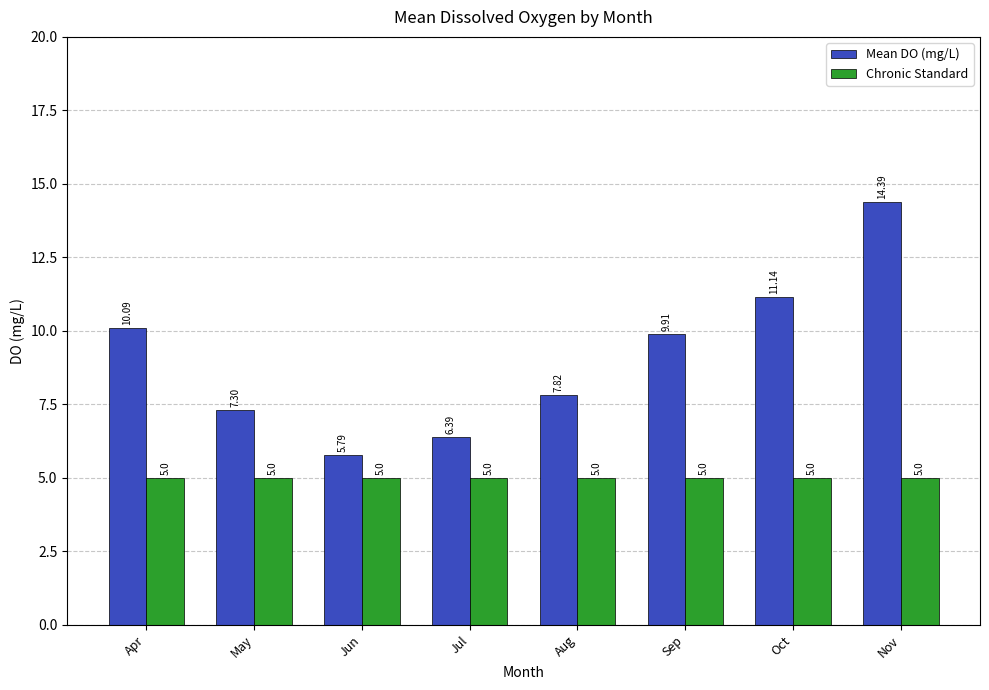

At how many categories does at least one series exceed 5?

8